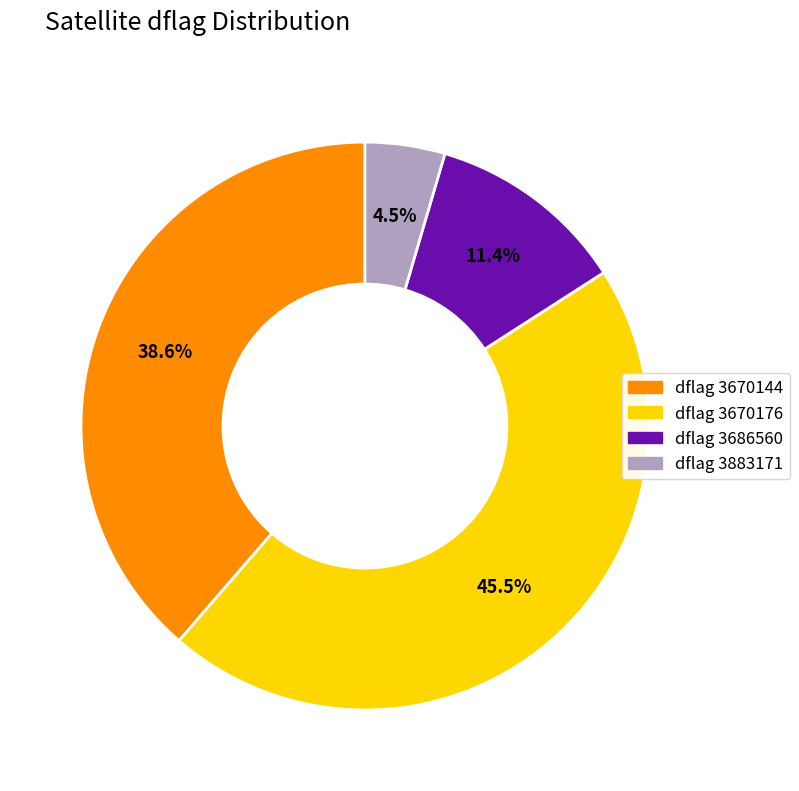

To the nearest percent, what is the difference between the largest and smallest slice percentages?

41%